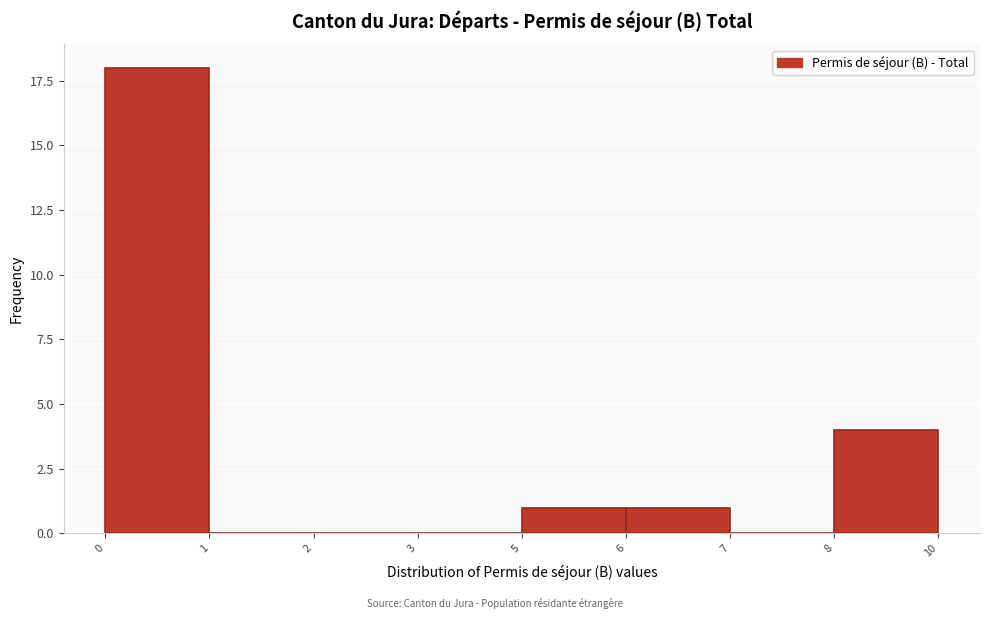

Reading left to right, extract all data points from this chart.

0=18	1=0	2=0	3=0	5=1	6=1	7=0	8=4